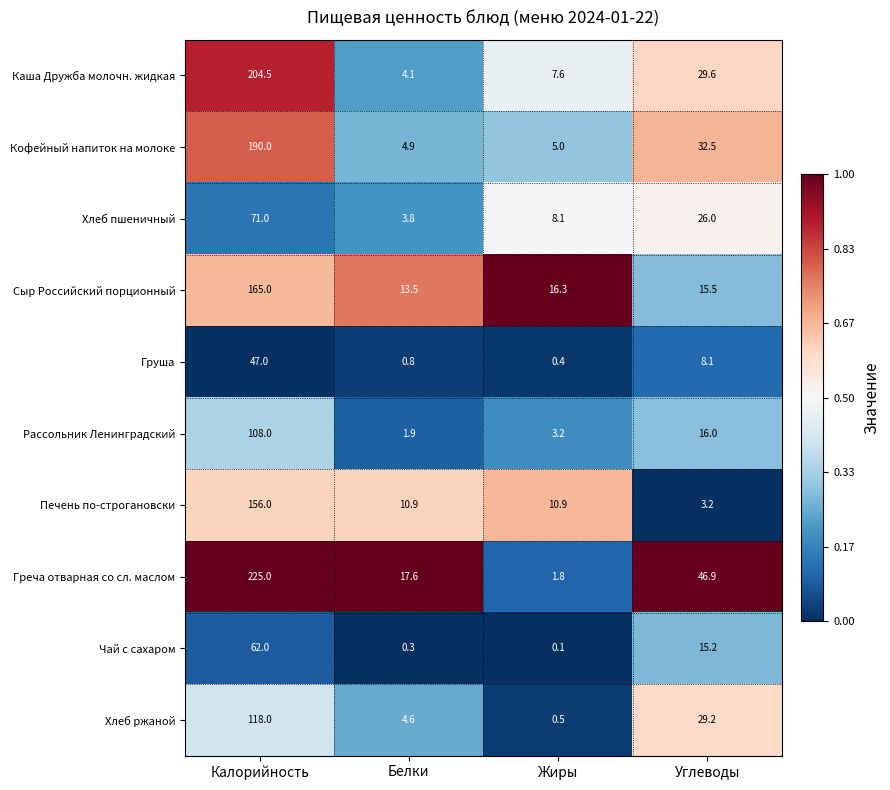

The Кофейный напиток на молоке series shows 279.3 at Калорийность. True or false?

False